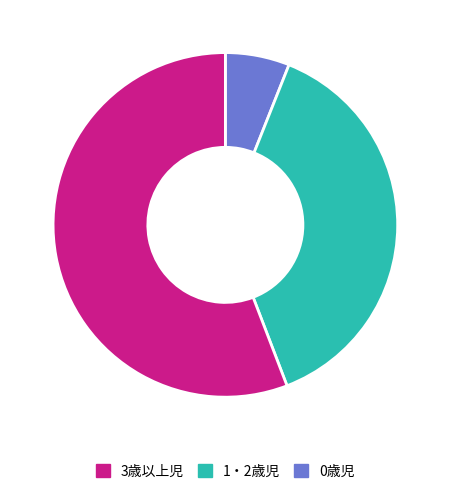

Is there a majority slice in this chart?

Yes